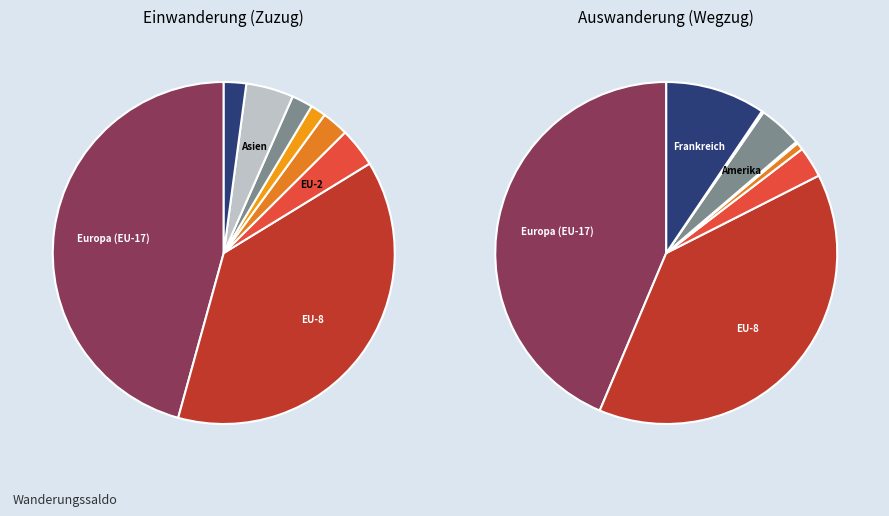

Which category has the smallest portion of the pie?

Afrika